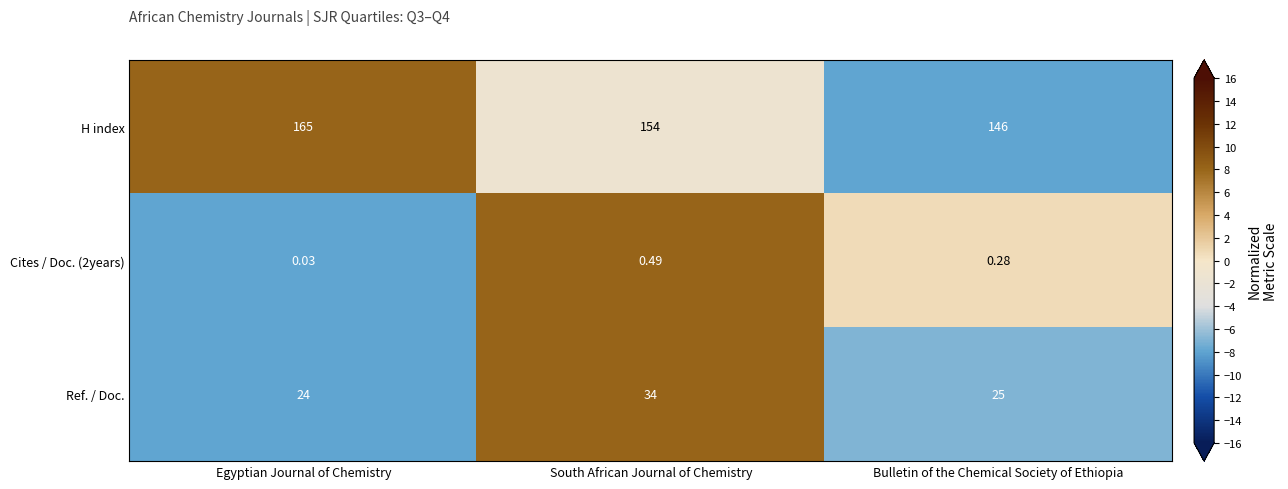

Is the value of H index at South African Journal of Chemistry greater than the value of Ref. / Doc. at South African Journal of Chemistry?

Yes